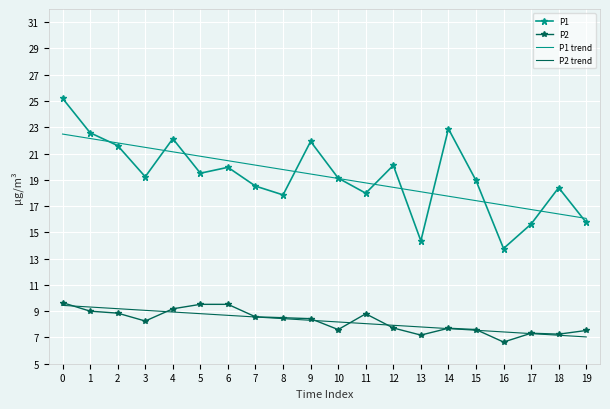

True or false: P1 trend and P2 trend intersect in this chart.

False